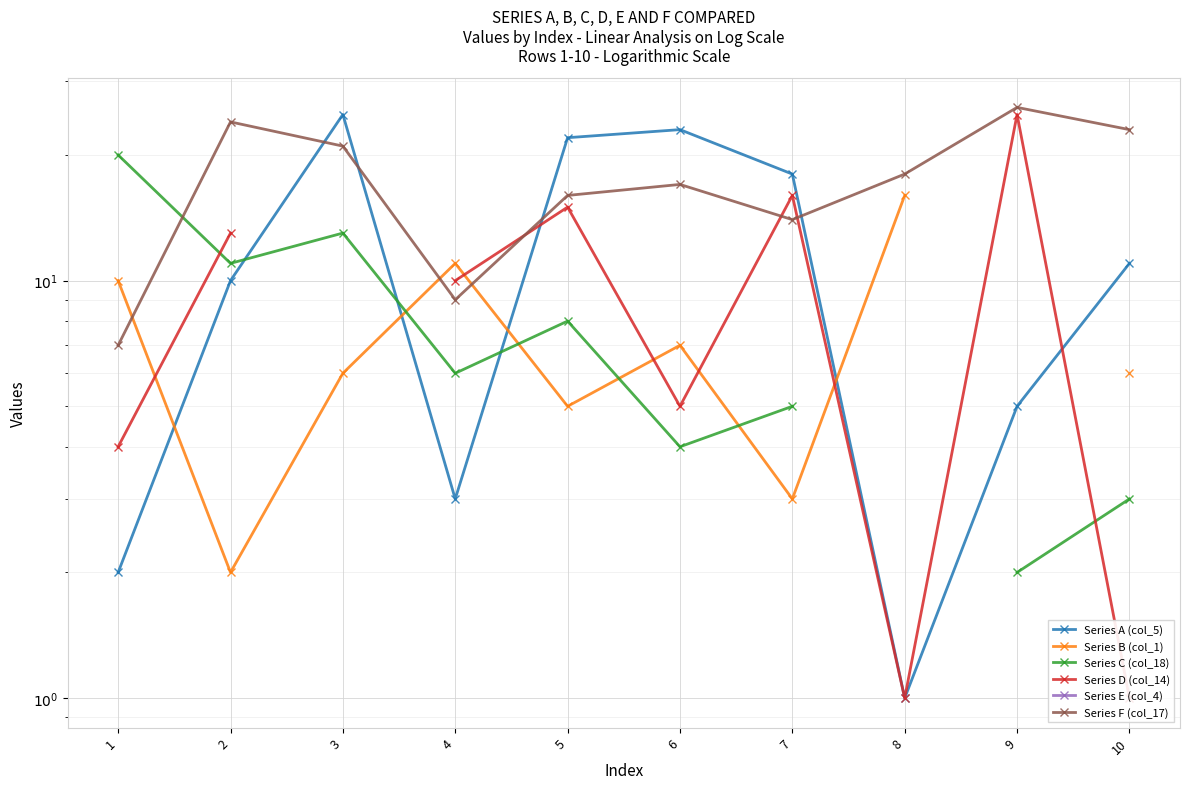

What is the difference between the second highest and minimum values in the Series B (col_1) series?

14.0